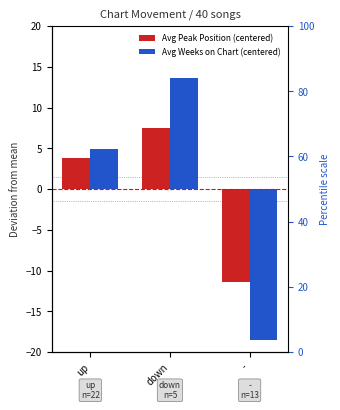

Is the value of Avg Weeks on Chart (centered) at - greater than the value of Avg Peak Position (centered) at down?

No